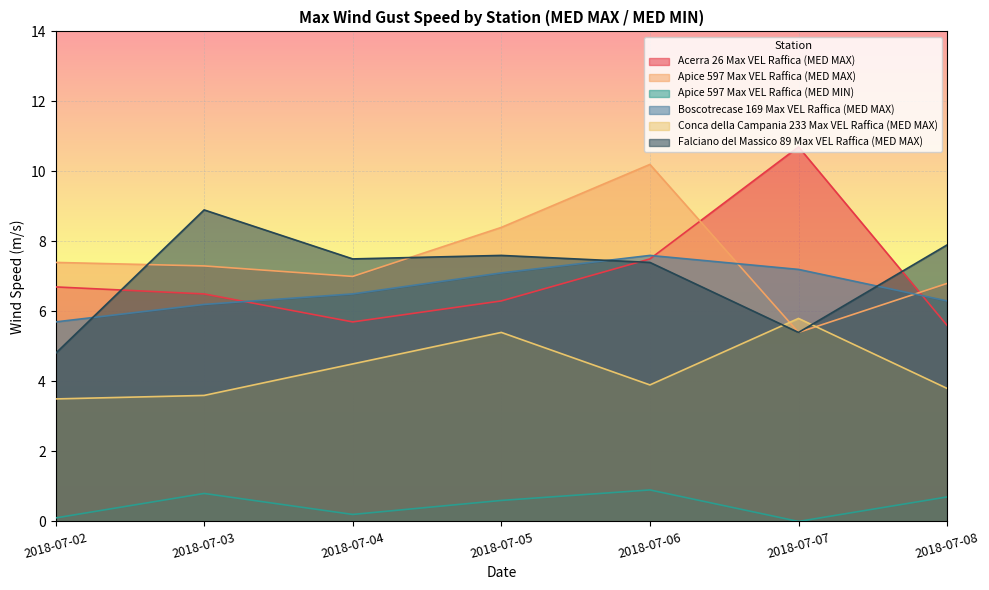

What is the value of the Acerra 26 Max VEL Raffica (MED MAX) point at the 7th from the left?

5.6